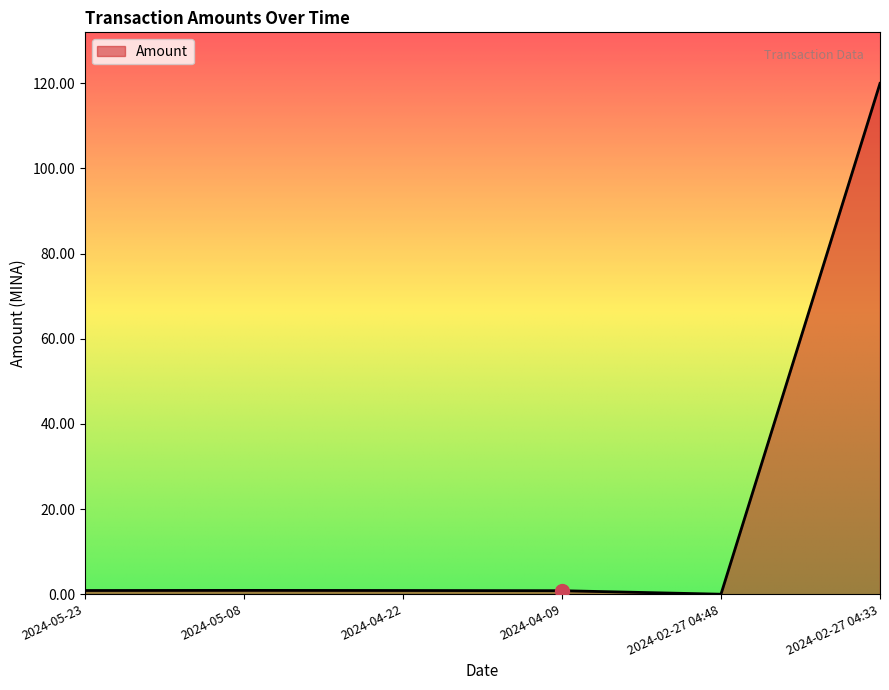

What is the average value?

20.6